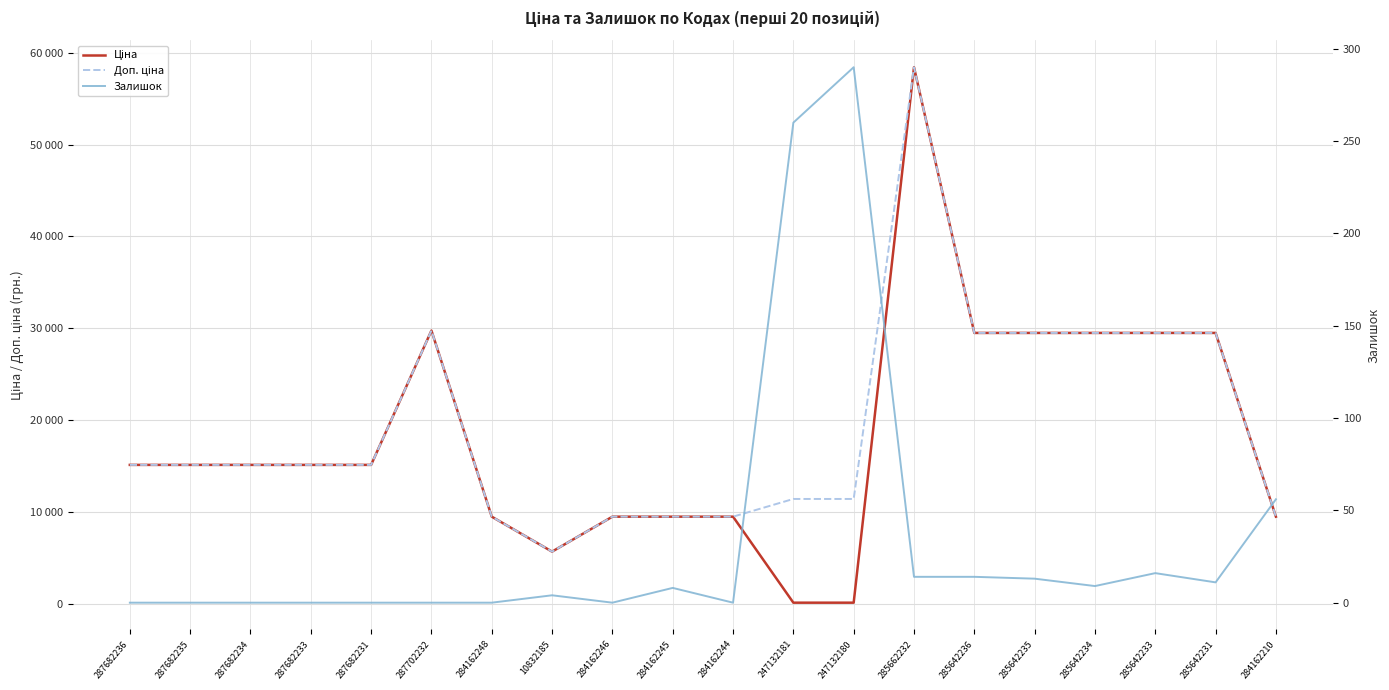

What is the highest value of the Ціна series?

58426.5